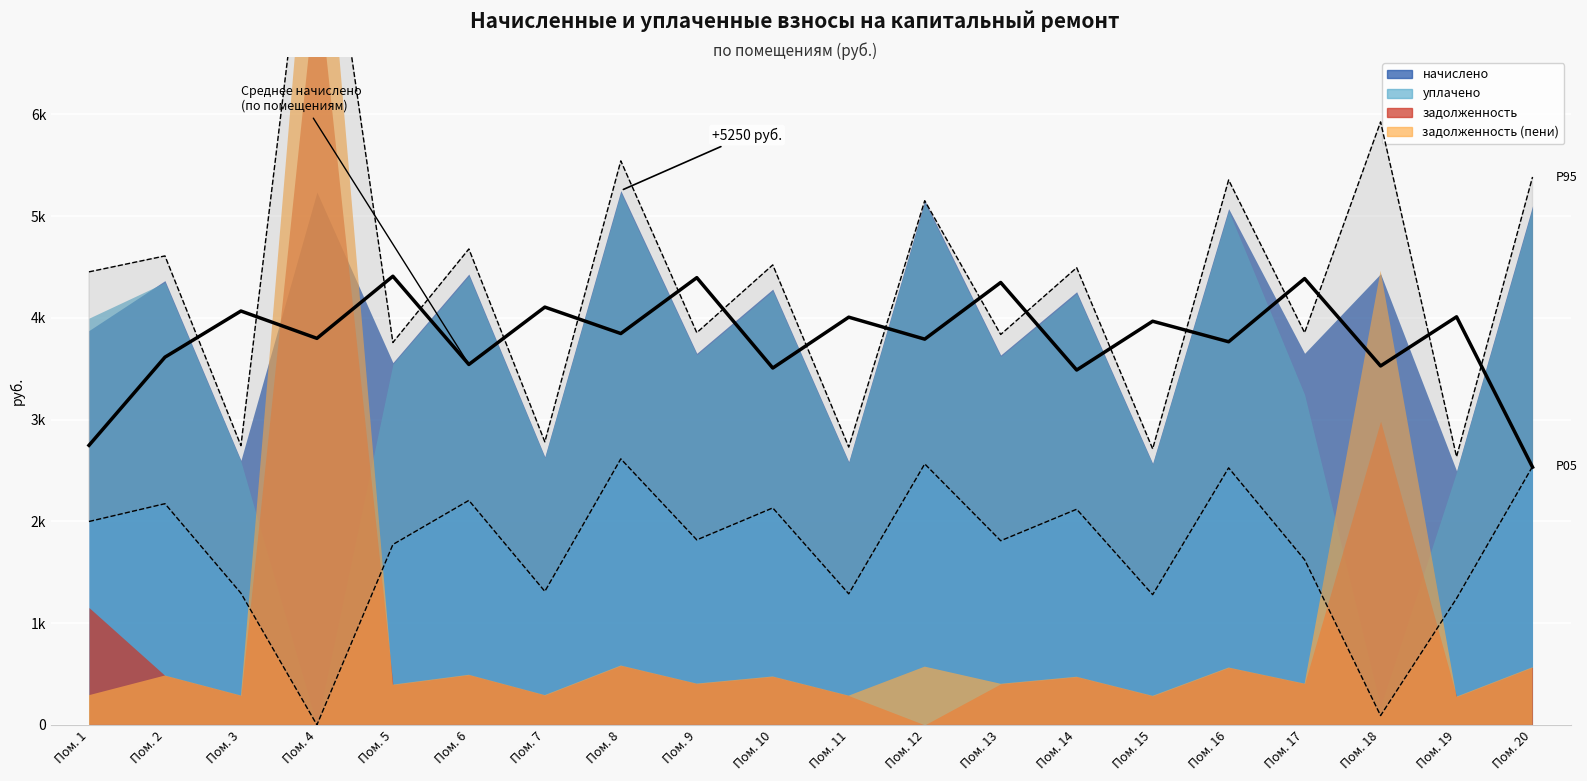

How many points are higher than both their immediate neighbors (excluding endpoints)?

9